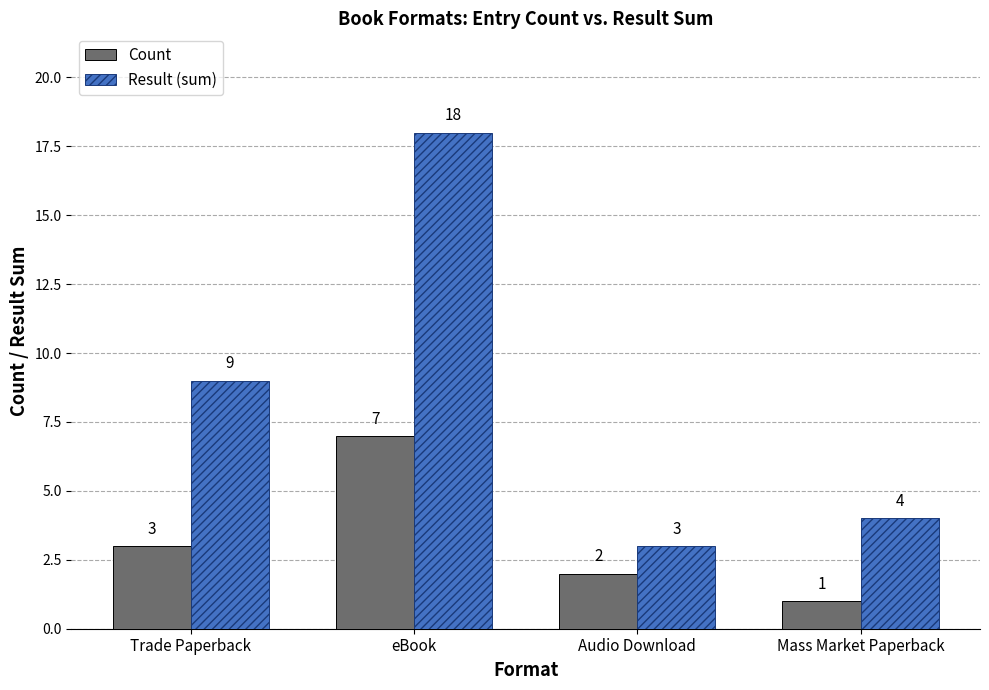

Reading left to right, transcribe all the data shown in this chart.

Count: 3	7	2	1
Result (sum): 9	18	3	4